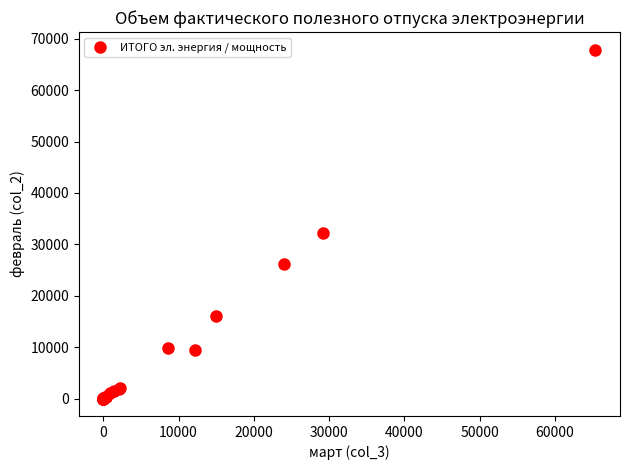

What Y value in the scatter plot is closest to 33958?

32287.3